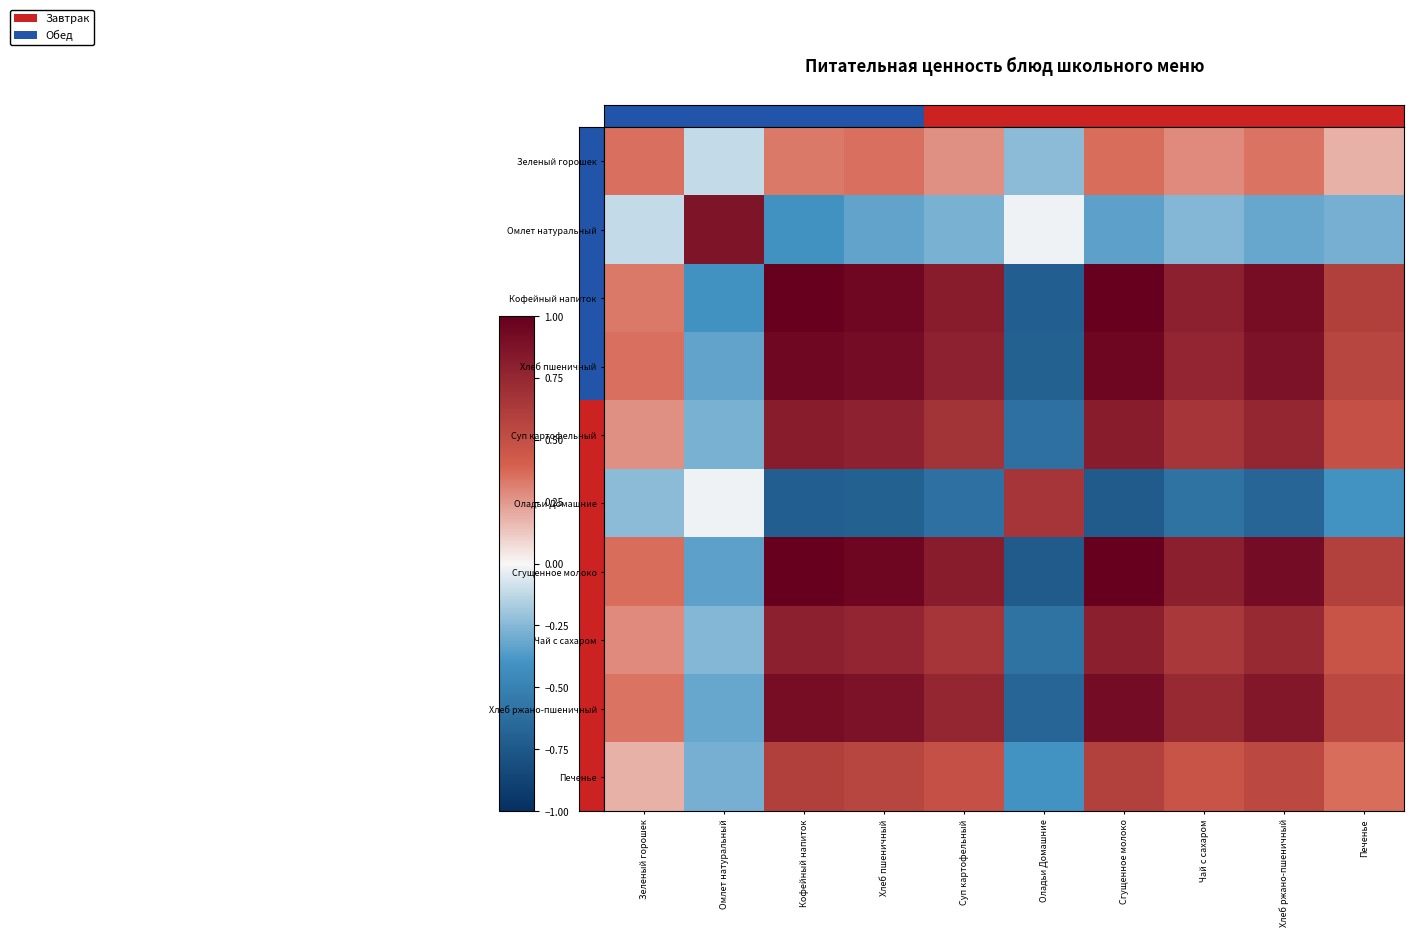

How many series are shown in this chart?

10